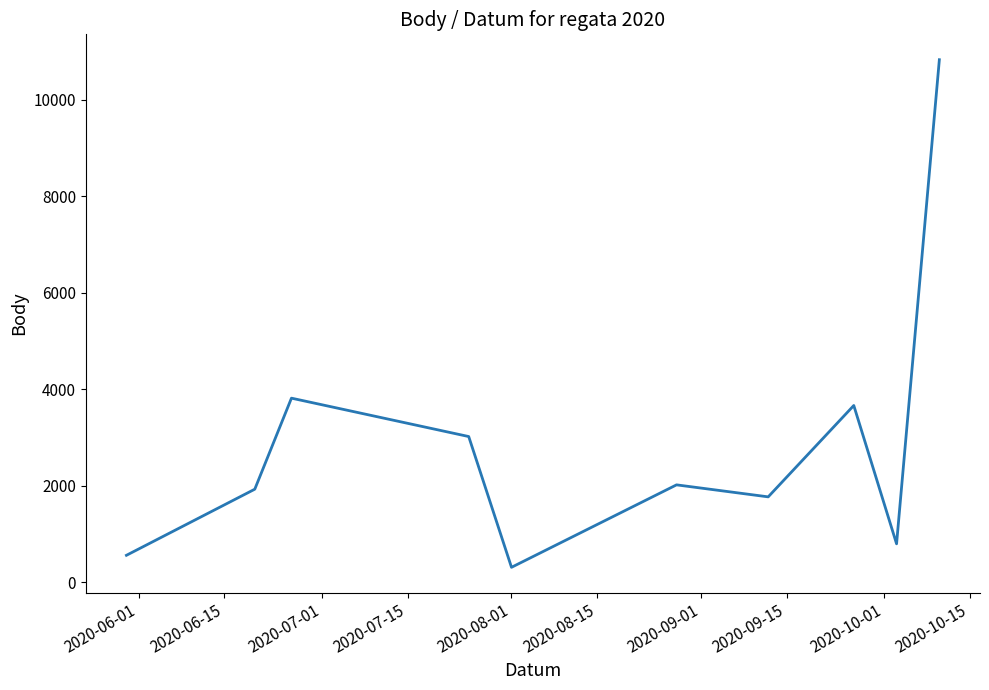

What is the difference between the maximum and minimum values?

10527